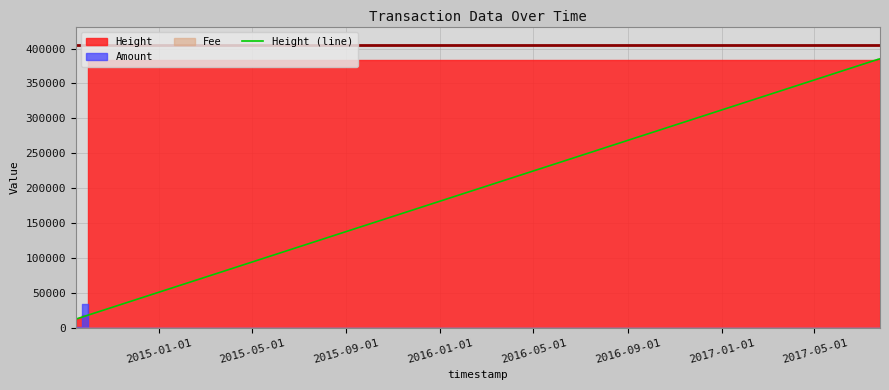

How many lines are shown in the chart?

1